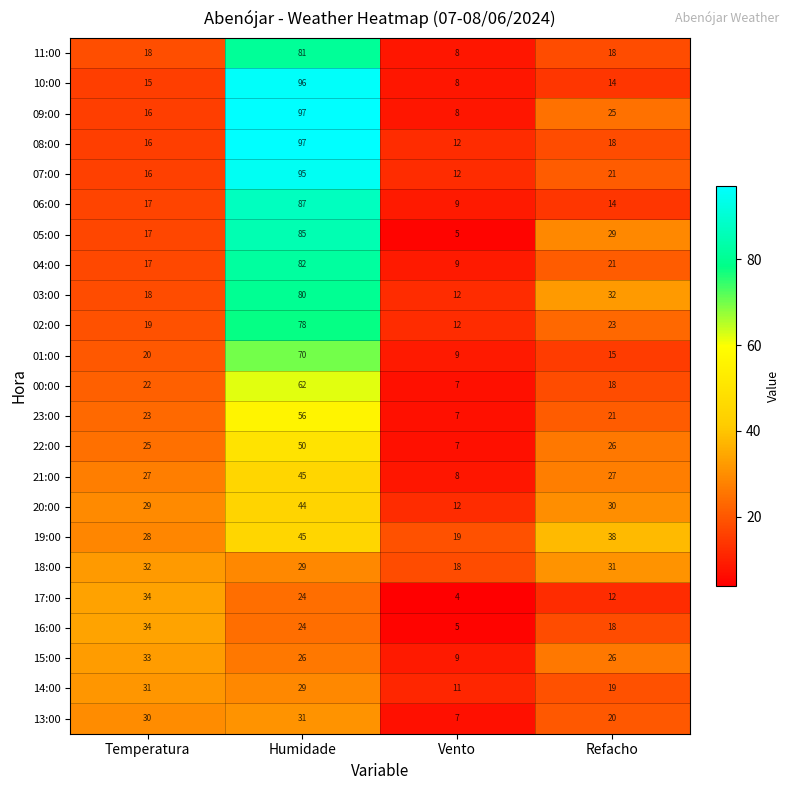

What is the total value across all series at Refacho?

516